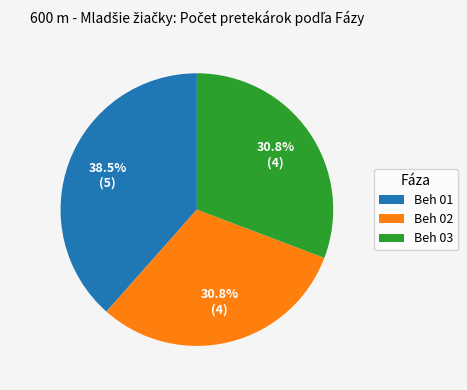

Which category has the biggest portion of the pie?

Beh 01